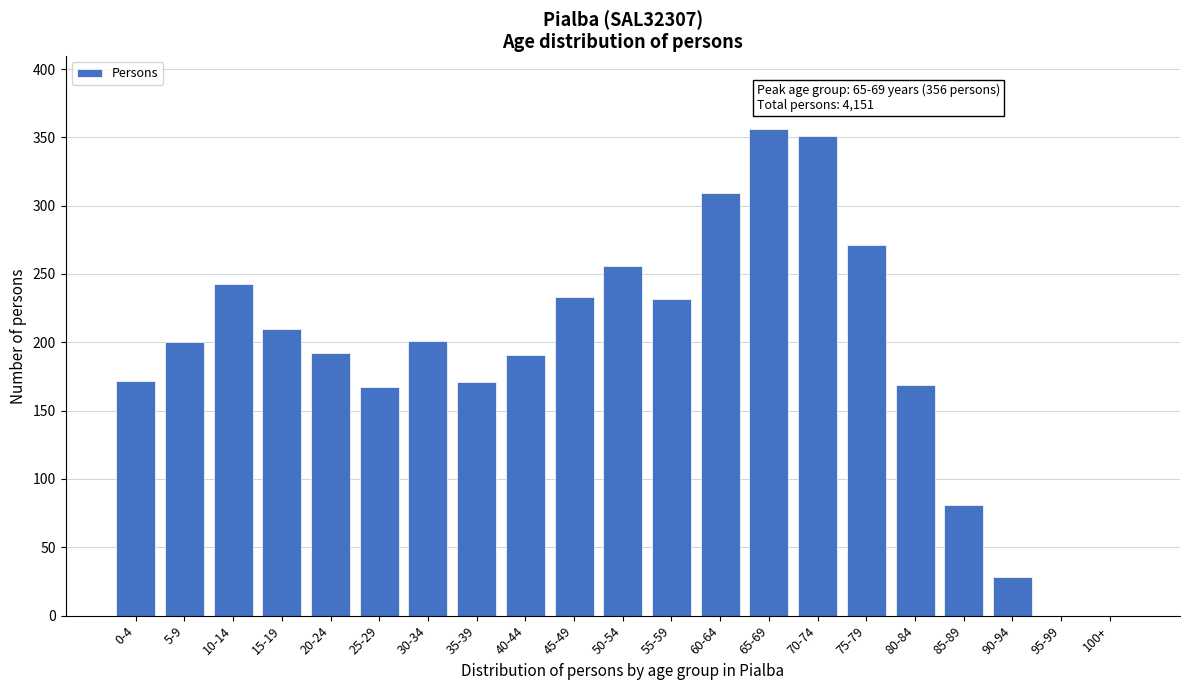

What is the maximum value shown in the chart?

356